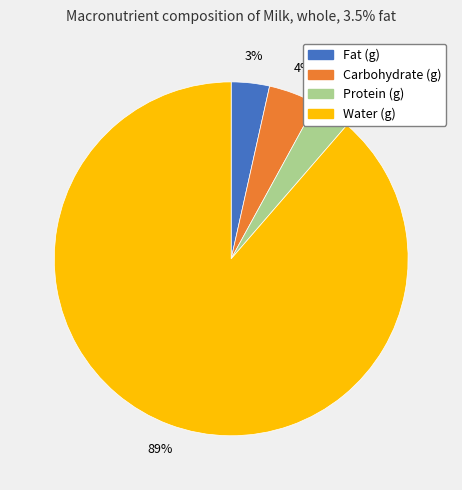

Do Fat (g) and Water (g) together represent more than half of the pie?

Yes